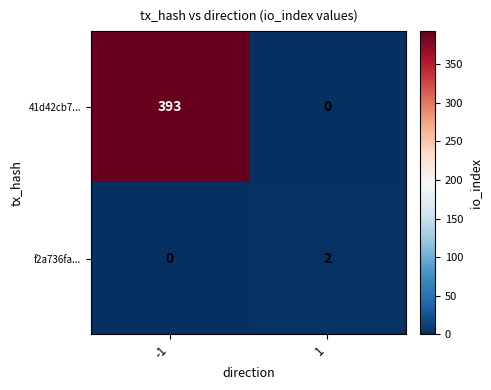

What is the sum of the 41d42cb7... values at 1 and -1?

393